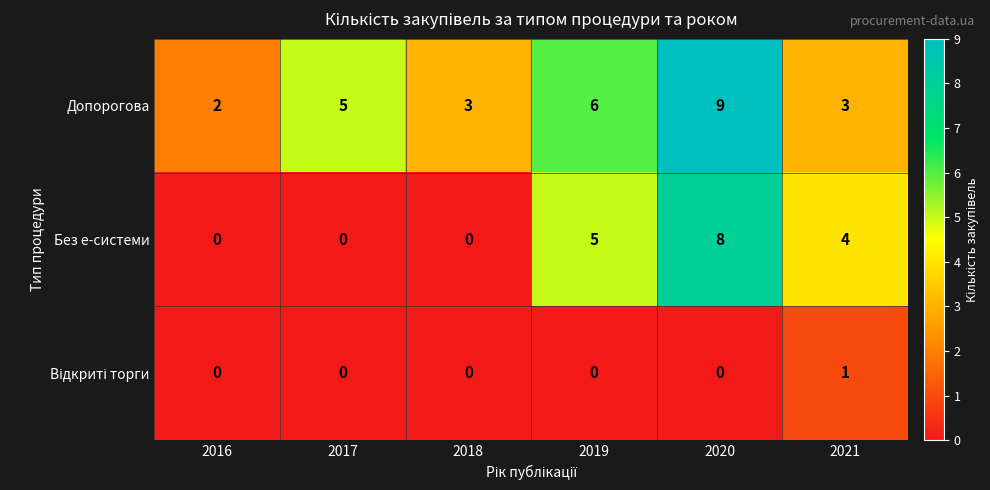

Which series has the largest total across all categories?

Допорогова